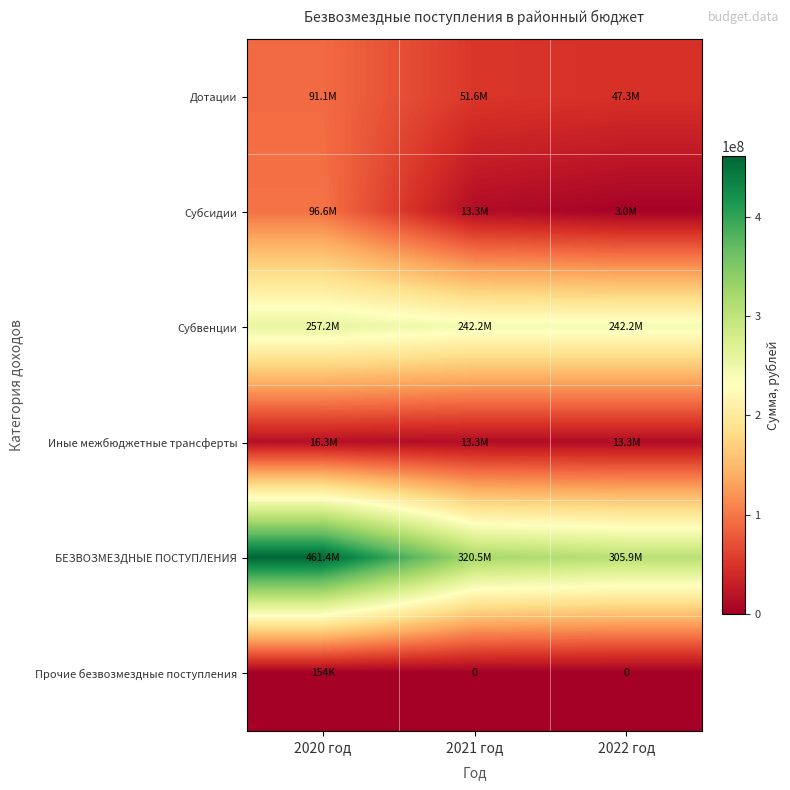

What is the difference between the Иные межбюджетные трансферты values at 2020 год and 2021 год?

2994637.2